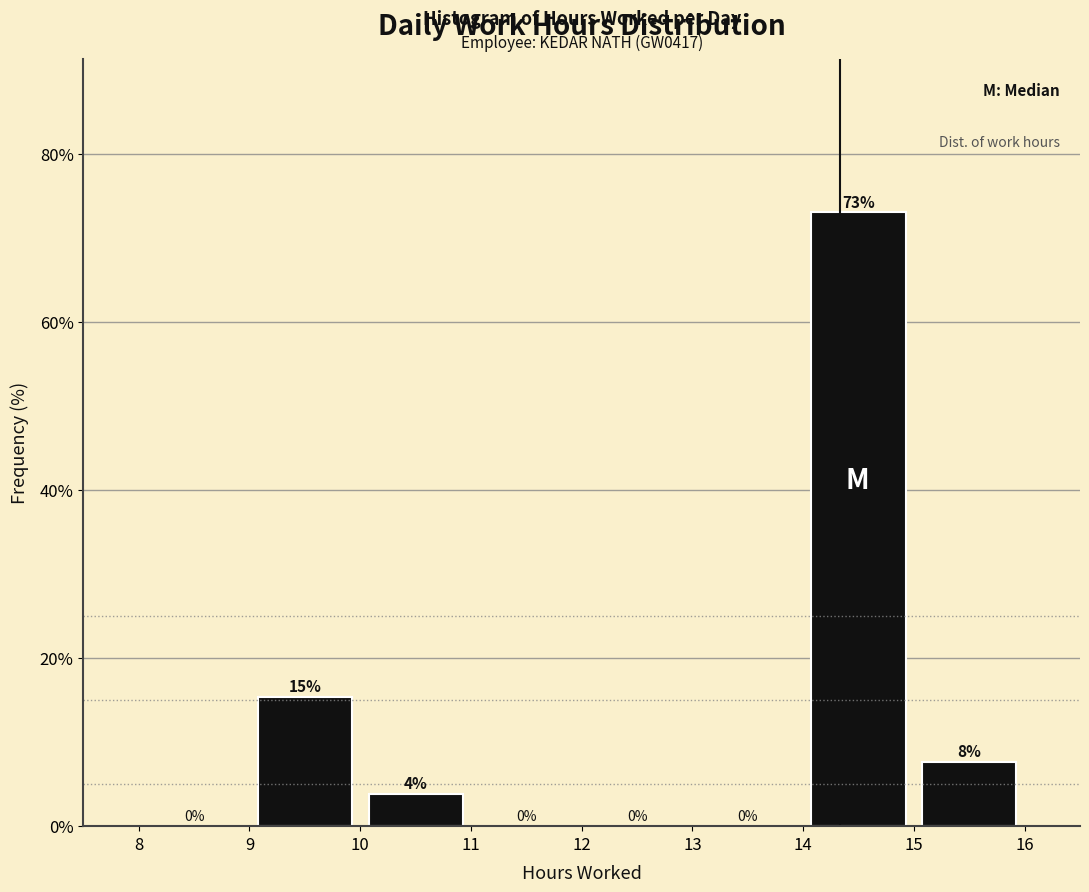

Which range on the x-axis has the tallest bar?

14 to 15